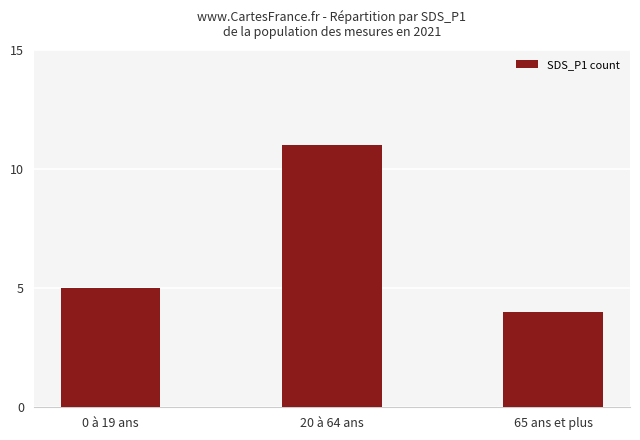

The value at 65 ans et plus is 4. True or false?

True